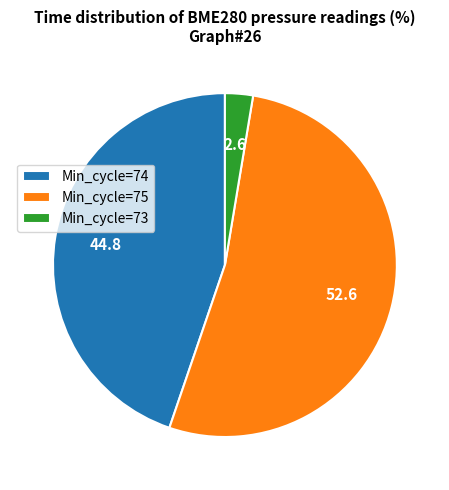

Do Min_cycle=74 and Min_cycle=73 together represent more than half of the pie?

No